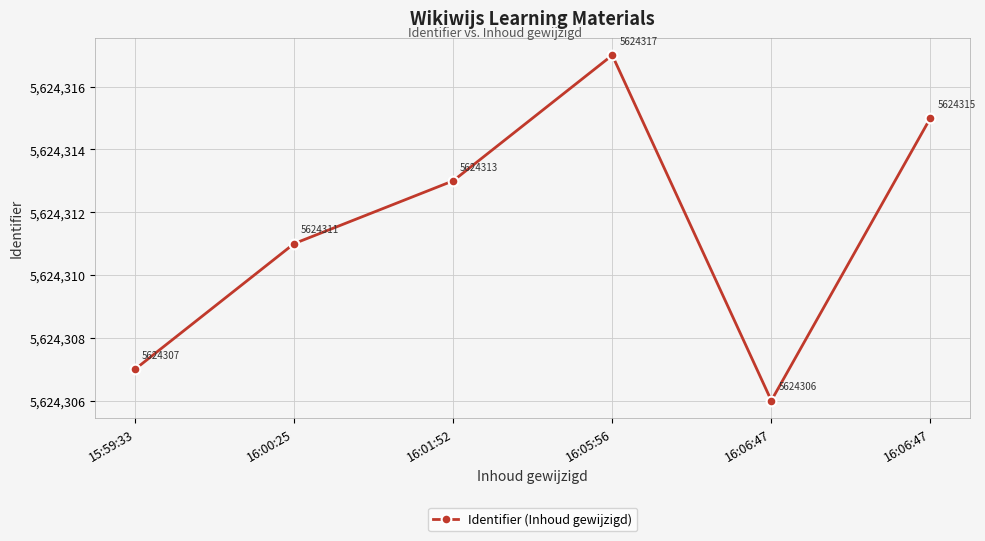

How many categories are shown in the chart?

6